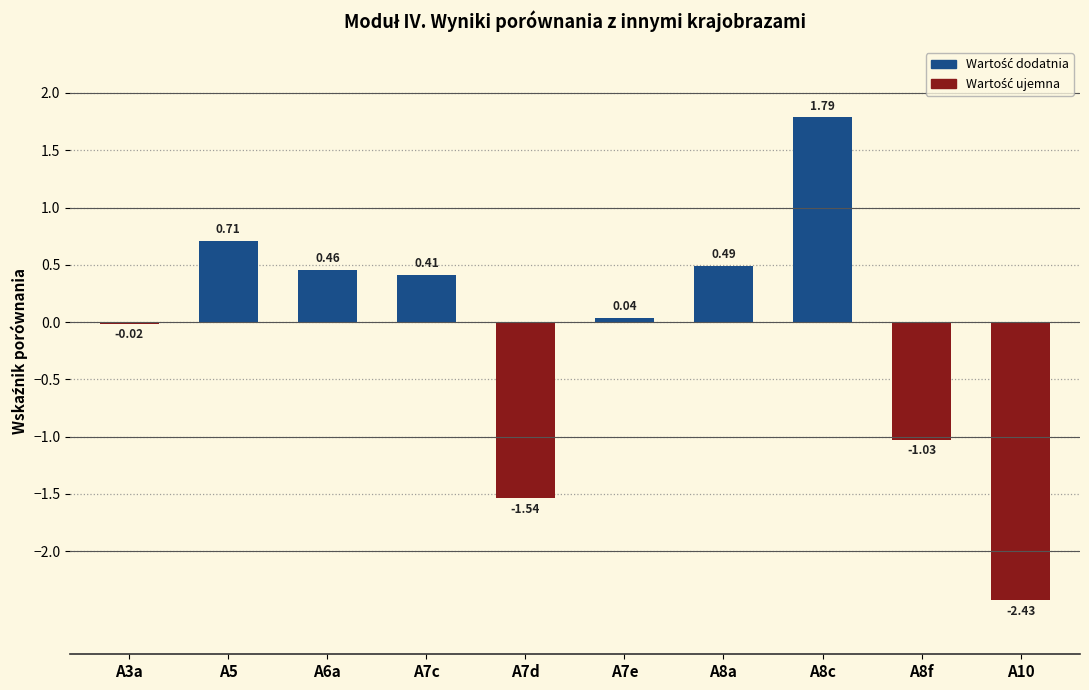

List the labels in order of value, smallest first.

A10, A7d, A8f, A3a, A7e, A7c, A6a, A8a, A5, A8c